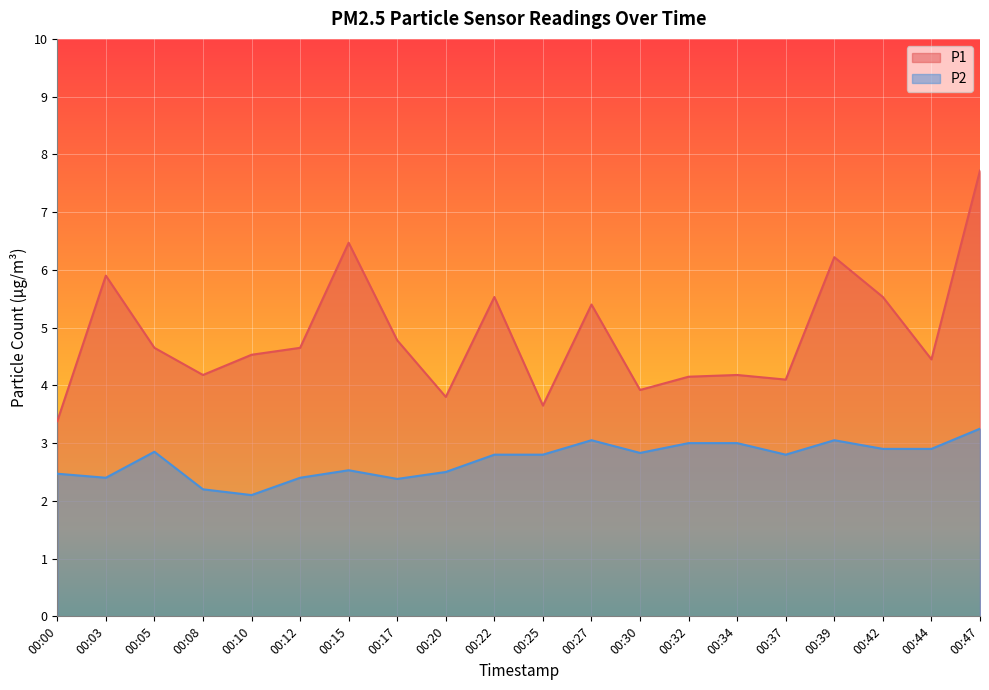

List the labels in order of P1 value, smallest first.

00:00, 00:25, 00:20, 00:30, 00:37, 00:32, 00:08, 00:34, 00:44, 00:10, 00:05, 00:12, 00:17, 00:27, 00:22, 00:42, 00:03, 00:39, 00:15, 00:47